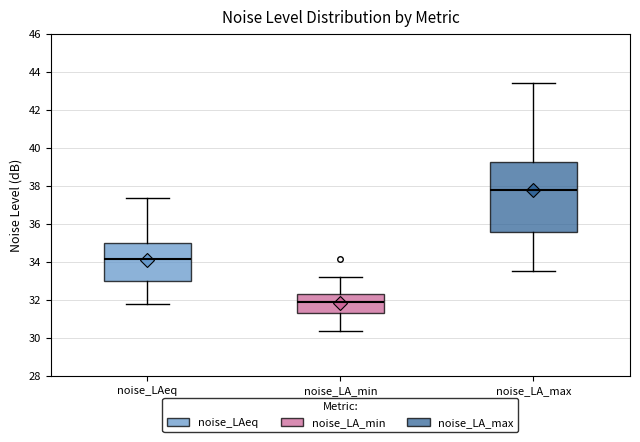

Reading left to right, transcribe this box plot: for each box, give where its median line is, the range the box spans, and where its two whiskers end, as read against the y-axis. The values are not printed on the chart, so give them approximately, as read against the axis.

noise_LAeq: median 34.2, box 33.0 to 35.0, whiskers 31.8 to 37.4
noise_LA_min: median 32.0, box 31.2 to 32.4, whiskers 30.4 to 33.2
noise_LA_max: median 37.8, box 35.6 to 39.2, whiskers 33.6 to 43.4